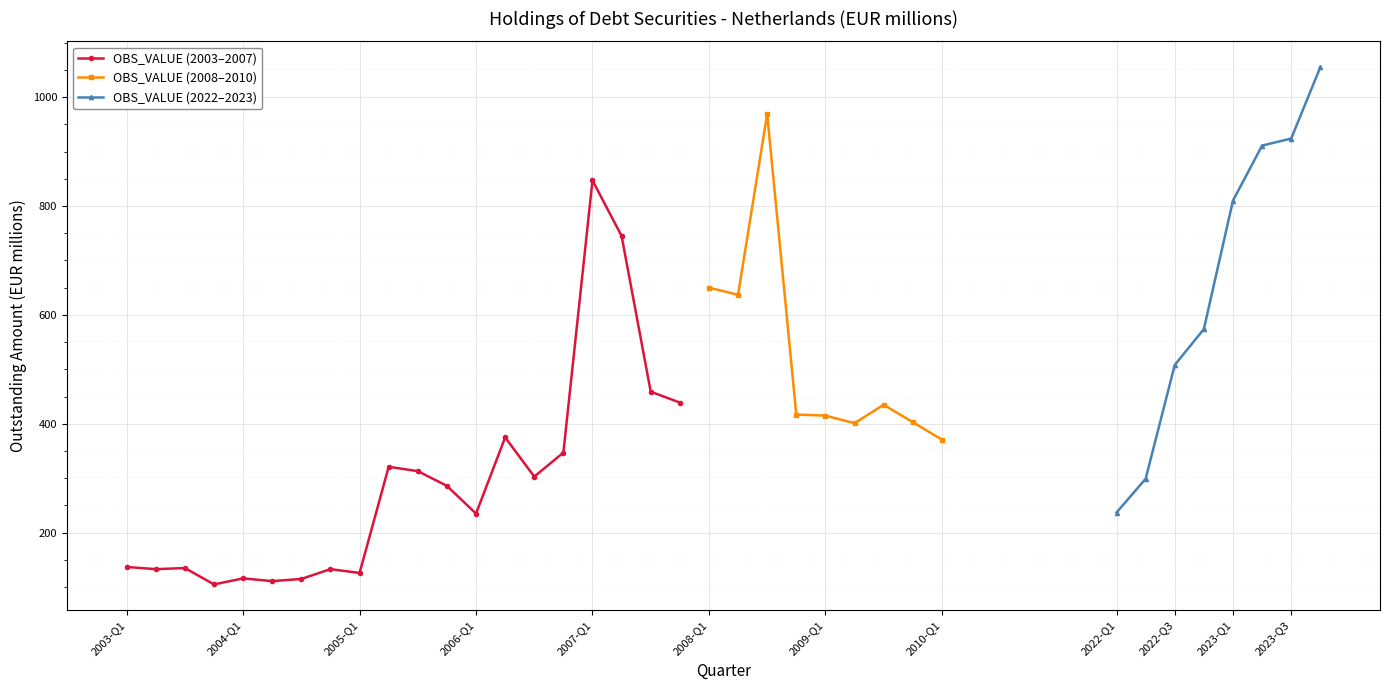

Rank the categories by value from highest to lowest.

2007-Q1, 2007-Q2, 2007-Q3, 2007-Q4, 2006-Q2, 2006-Q4, 2005-Q2, 2005-Q3, 2006-Q3, 2005-Q4, 2006-Q1, 2003-Q1, 2003-Q3, 2003-Q2, 2004-Q4, 2005-Q1, 2004-Q1, 2004-Q3, 2004-Q2, 2003-Q4